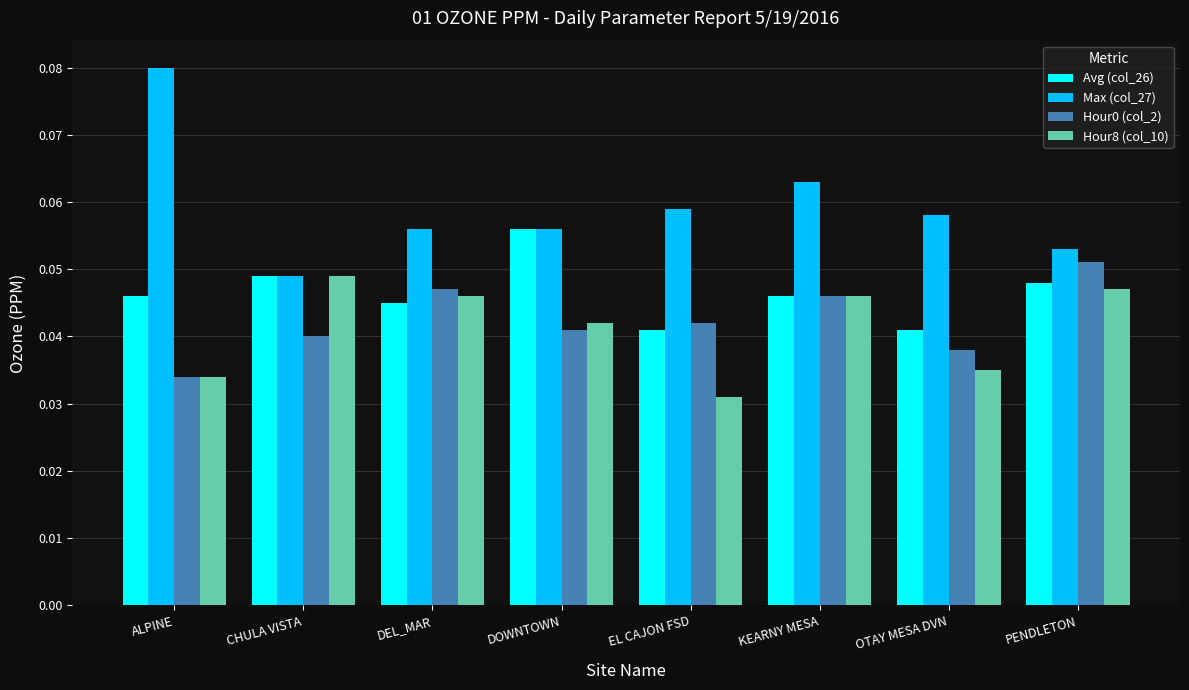

Is the value of Max (col_27) at ALPINE greater than the value of Hour8 (col_10) at EL CAJON FSD?

Yes